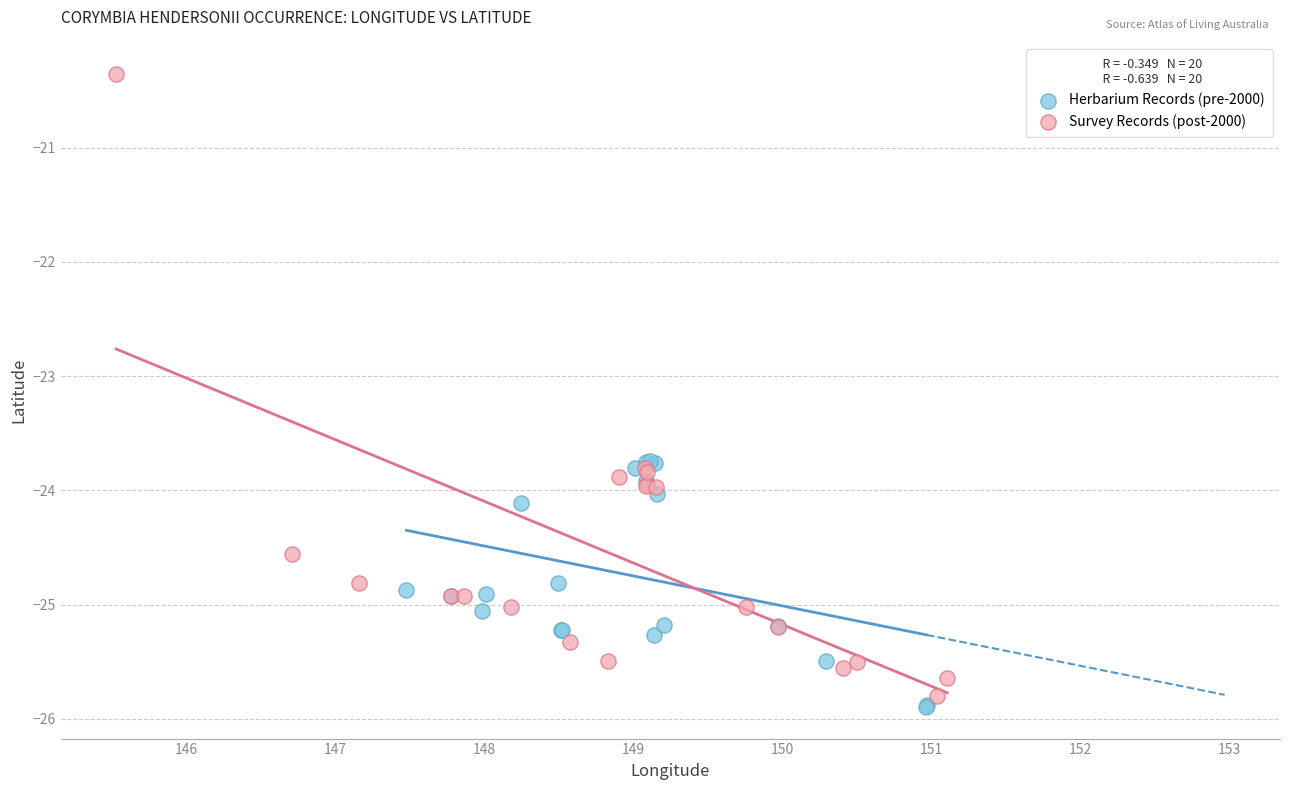

Which series reaches the minimum Y coordinate?

Herbarium Records (pre-2000)